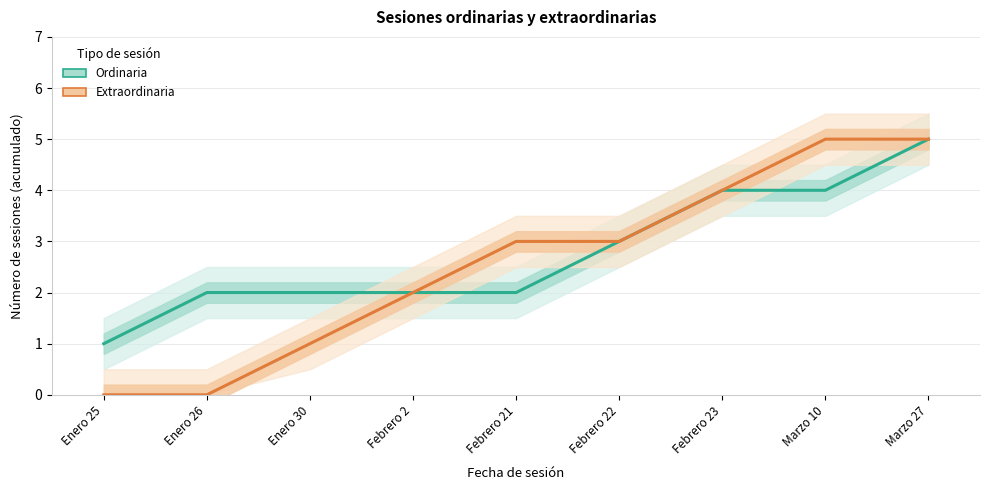

What is the label of the 6th point from the right?

Febrero 2